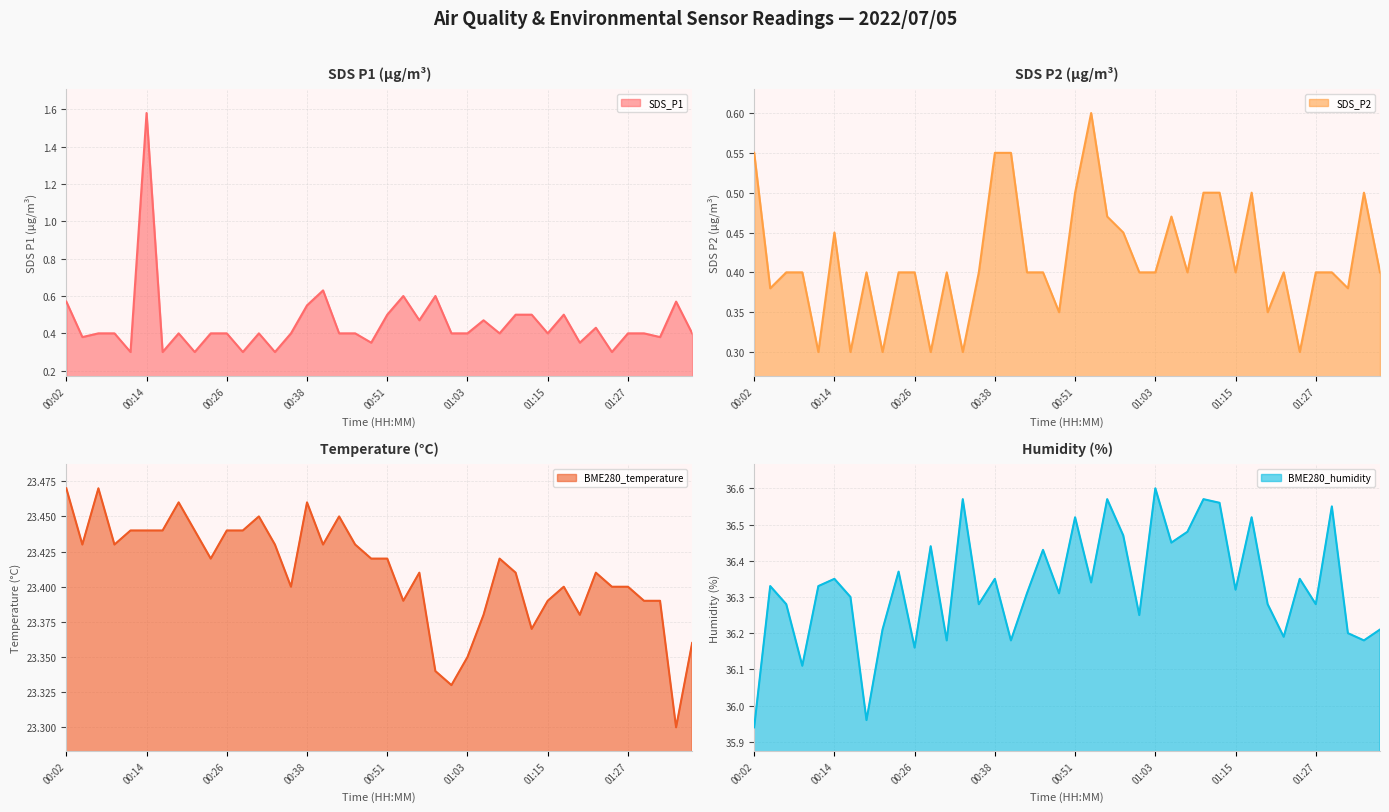

What is the minimum value for BME280_humidity?

35.9